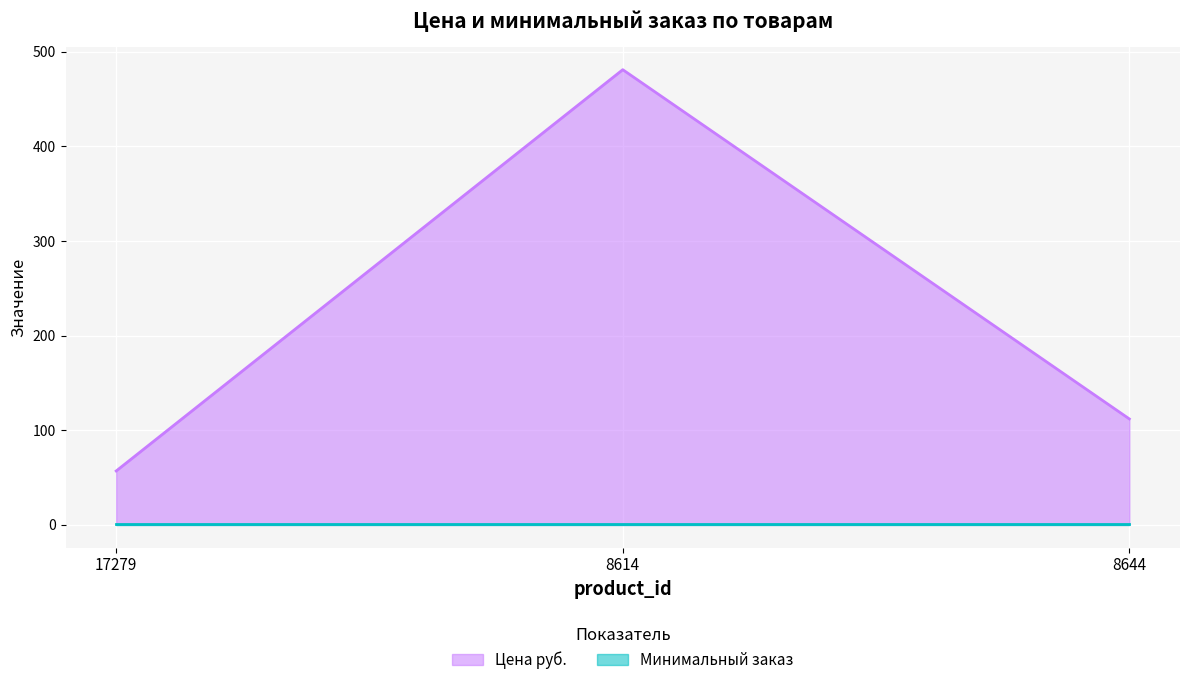

List the labels in order of value, largest first.

8614, 8644, 17279